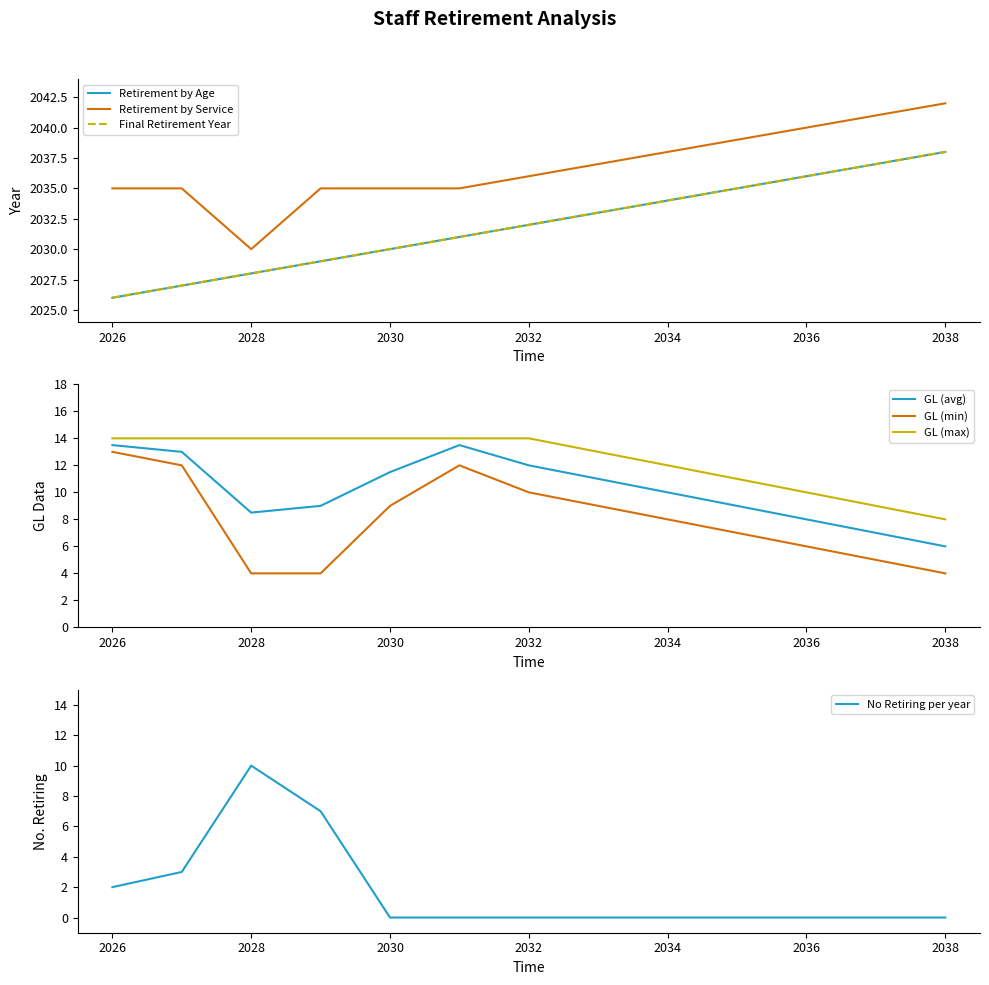

Is it true that Final Retirement Year equals 2030 at 2030?

True